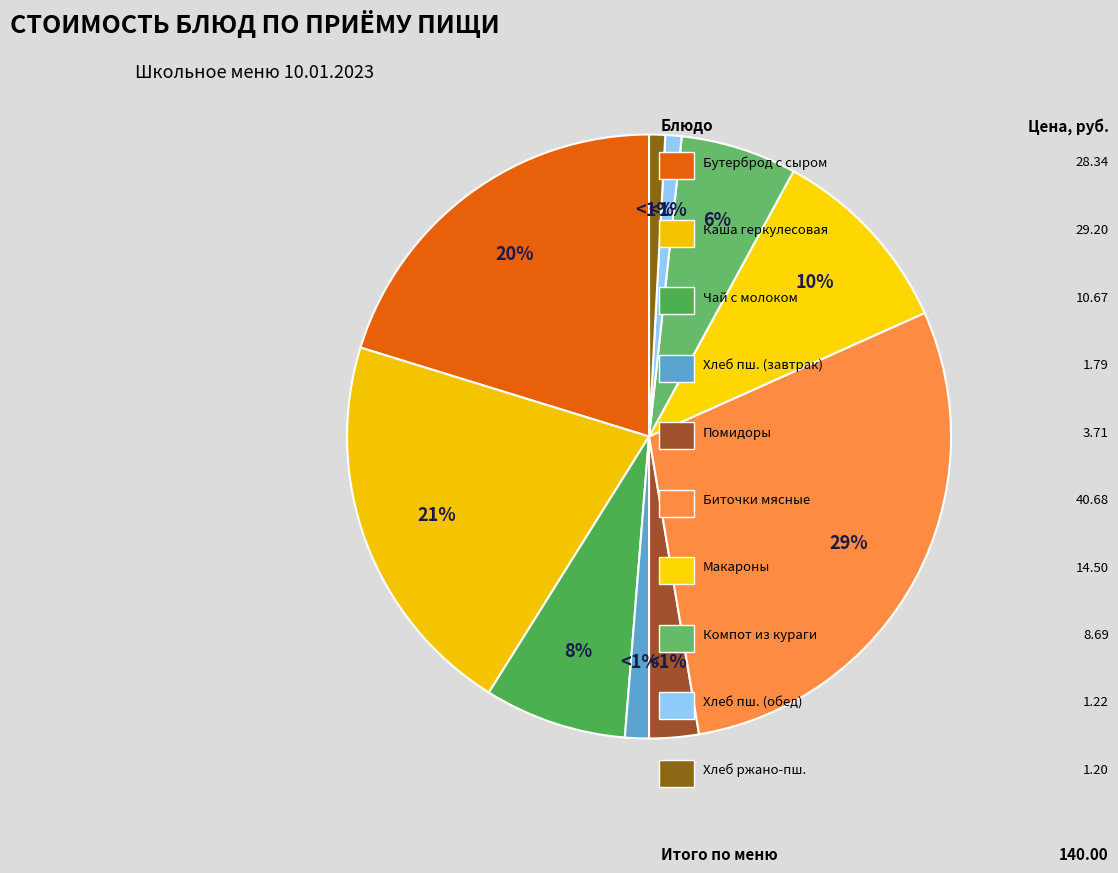

Which has a higher value, Компот из кураги or Хлеб пшеничный (завтрак)?

Компот из кураги